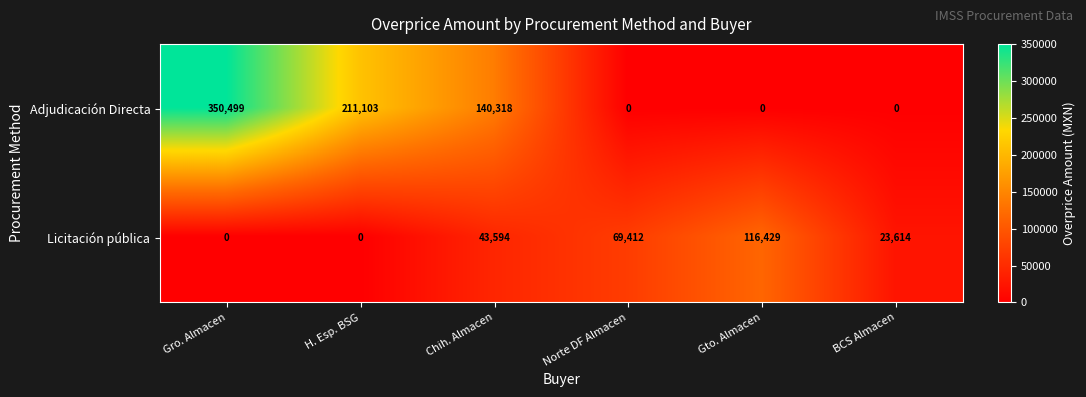

Reading left to right, list all the values displayed in this chart.

Adjudicación Directa: Gro. Almacen=350499	H. Esp. BSG=211103	Chih. Almacen=140318	Norte DF Almacen=0	Gto. Almacen=0	BCS Almacen=0
Licitación pública: Gro. Almacen=0	H. Esp. BSG=0	Chih. Almacen=43594	Norte DF Almacen=69412	Gto. Almacen=116429	BCS Almacen=23614